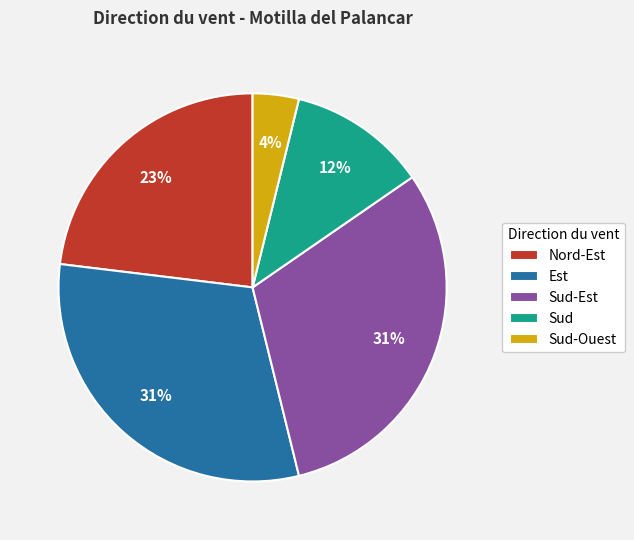

Is the sum of Est and Nord-Est greater than half?

Yes